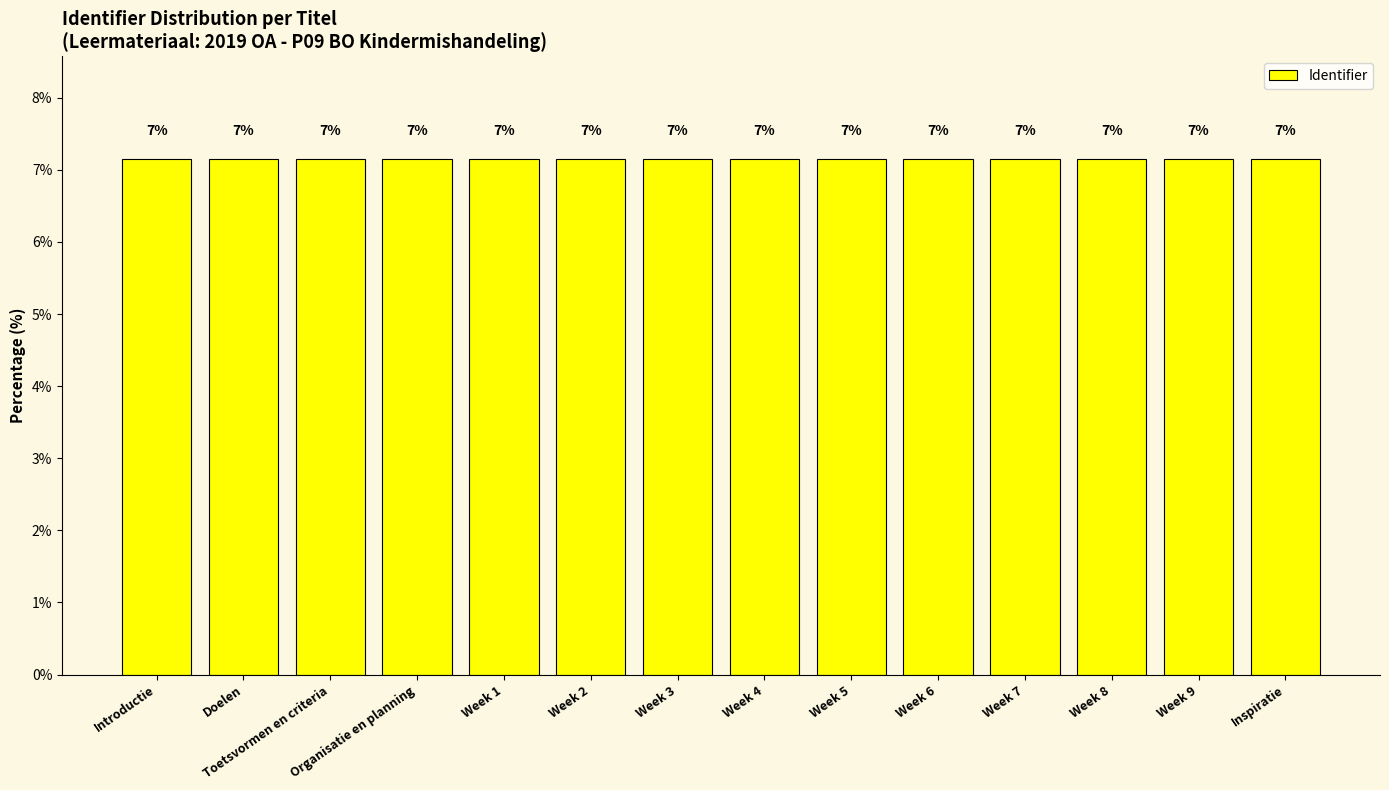

Does the chart contain any negative values?

No